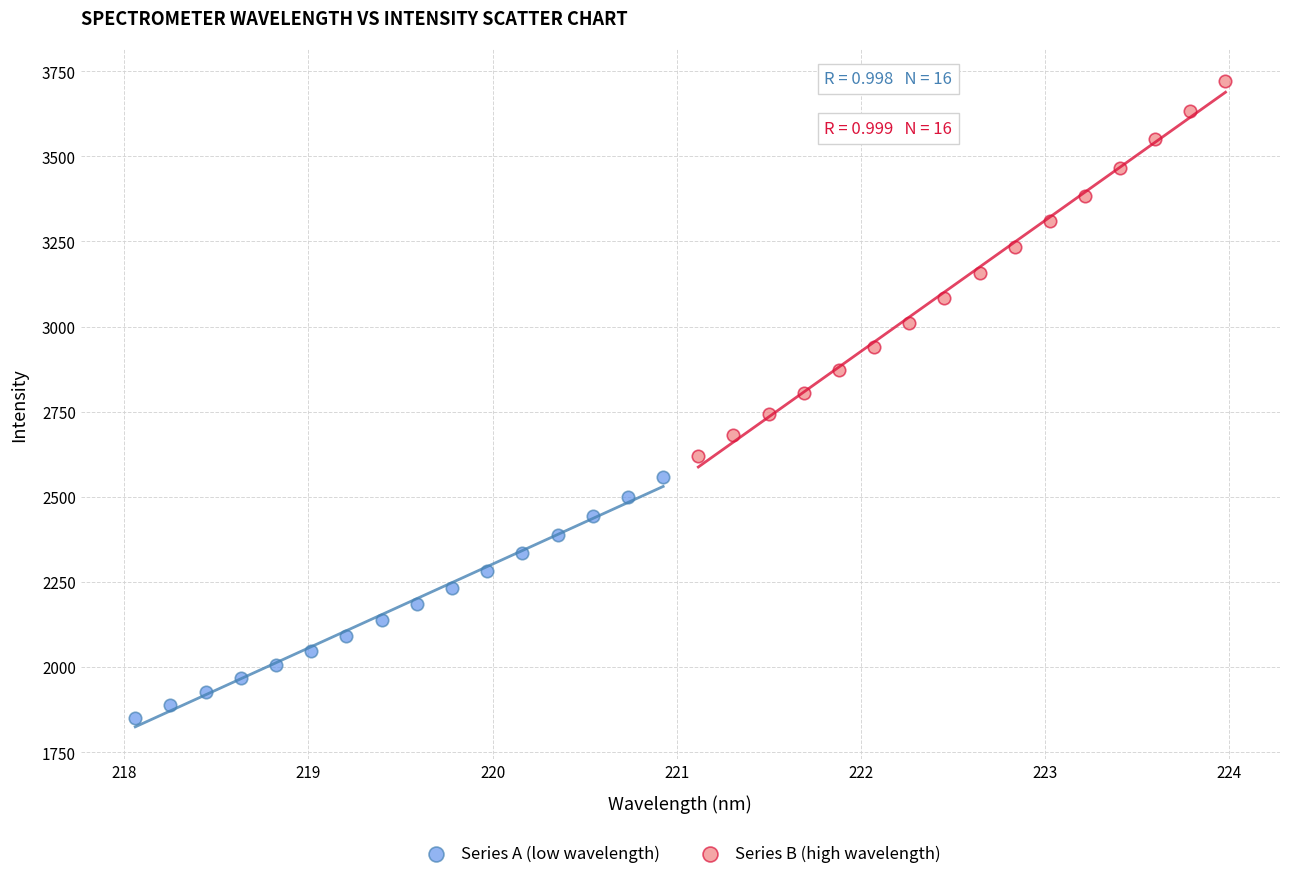

Which series reaches the minimum Y coordinate?

Series A (low wavelength)